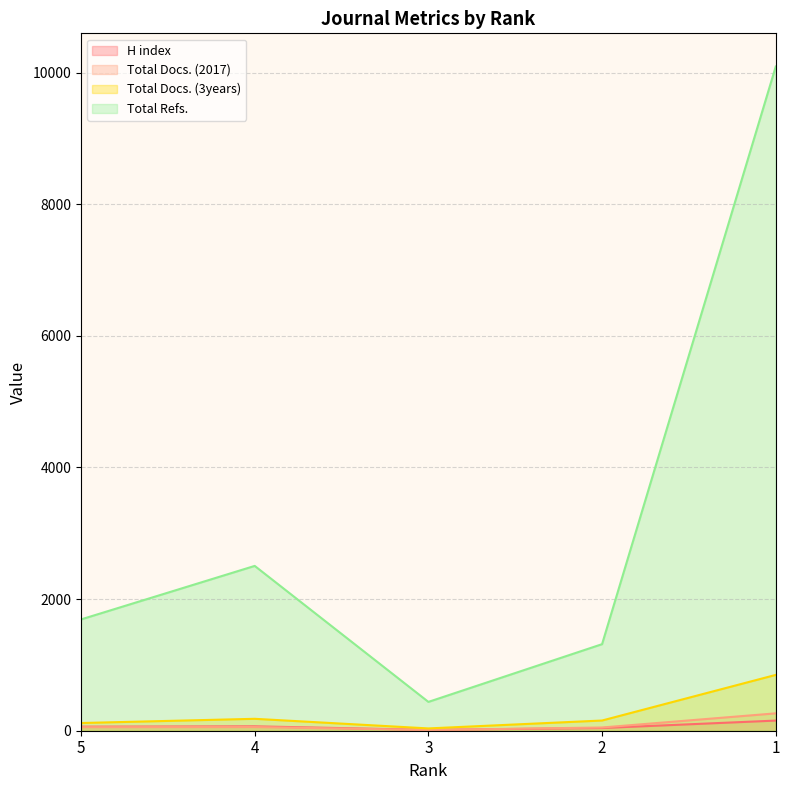

What are all the series names shown in the legend?

H index, Total Docs. (2017), Total Docs. (3years), Total Refs.